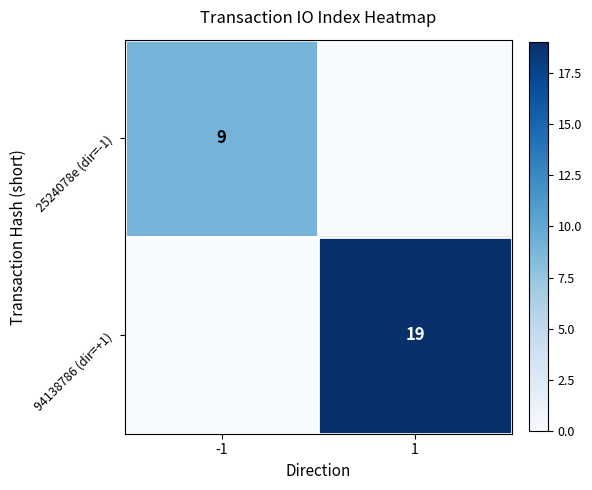

True or false: 94138786 (dir=+1) has a value of 29 at 1.

False